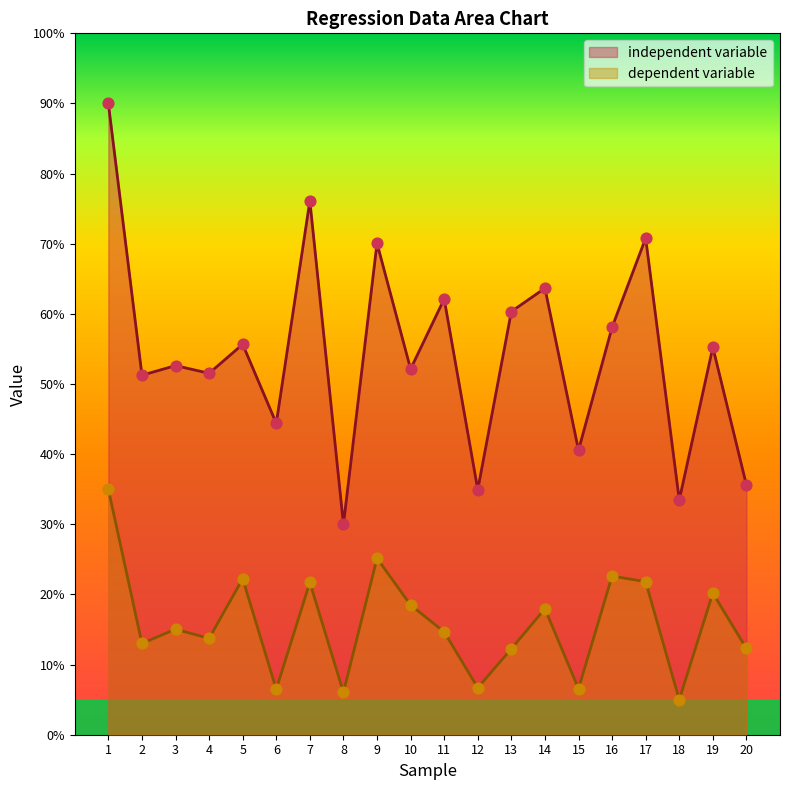

Which series reaches the maximum Y coordinate?

independent variable